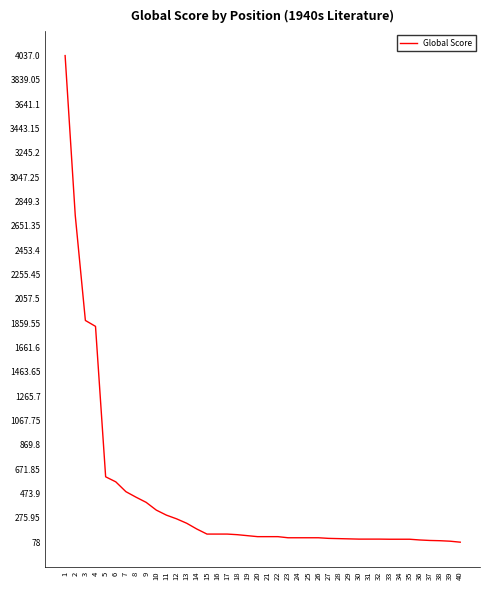

Is it true that the value at 21 is 123?

True